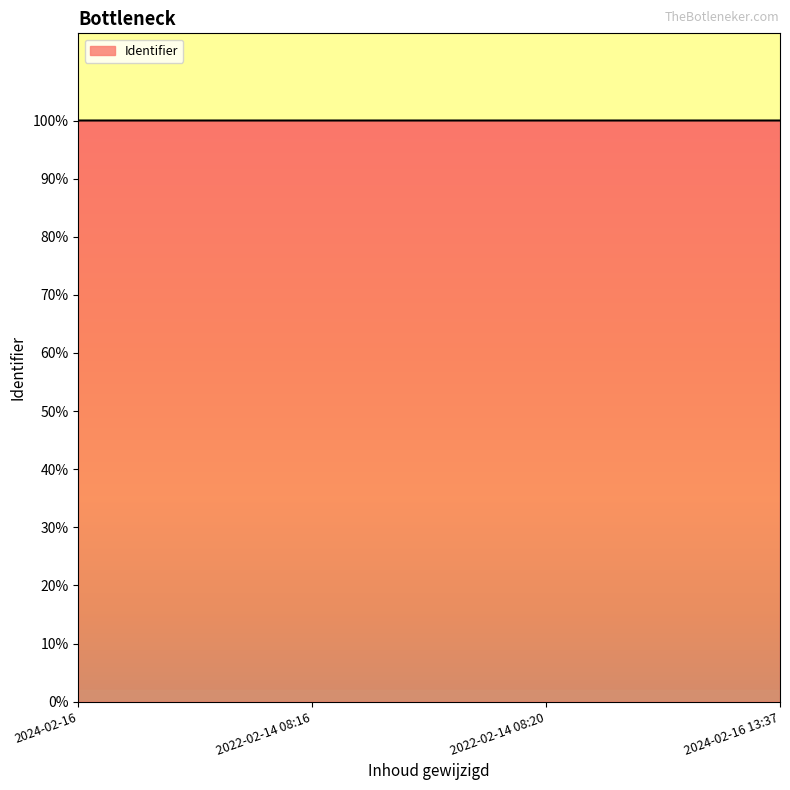

Does the chart have visible grid lines?

No